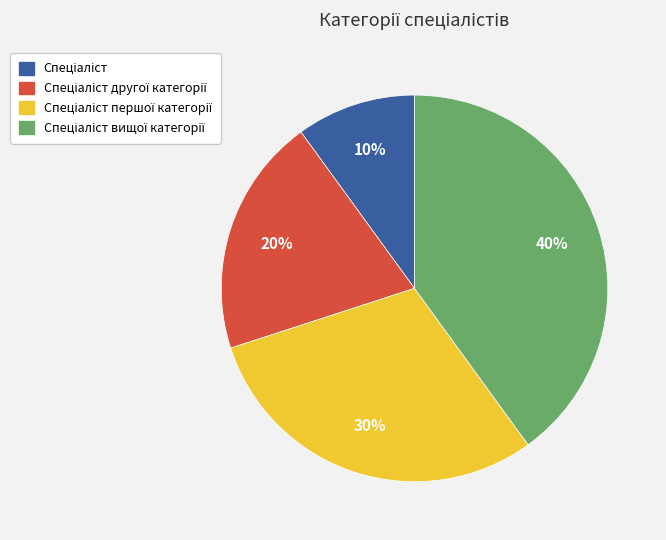

Is there any slice that represents more than half of the pie?

No